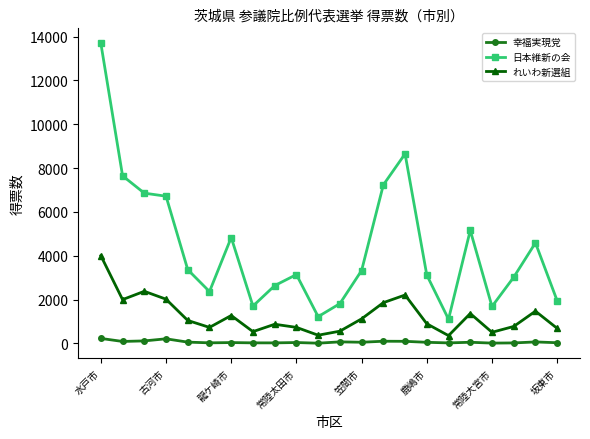

What is the minimum value shown in the chart?

13.0